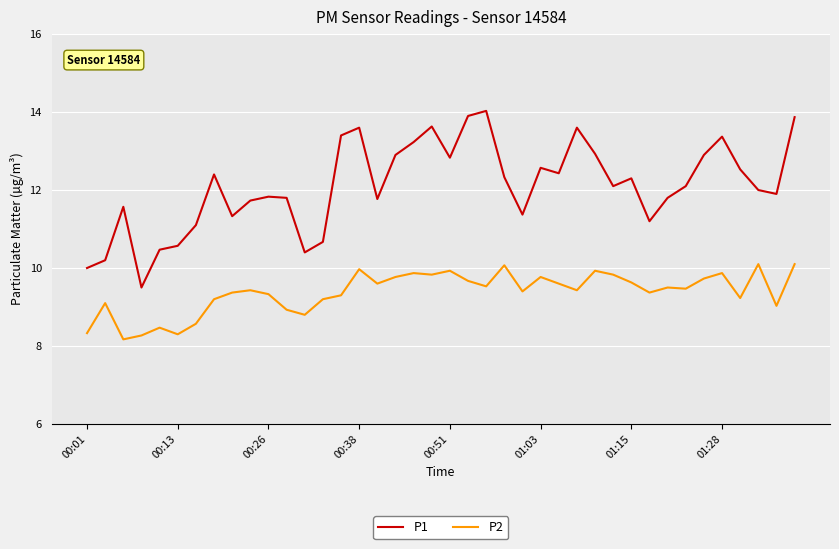

True or false: P1 and P2 intersect in this chart.

False